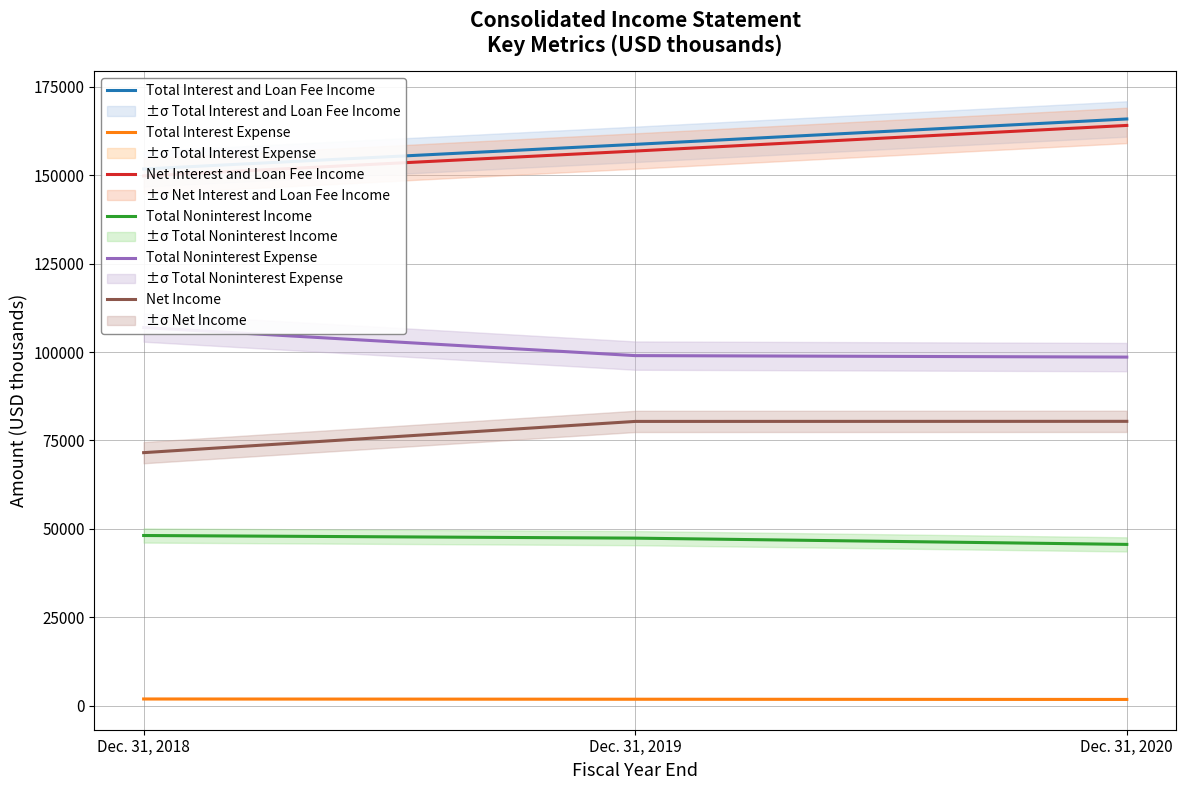

Does the chart display data point markers on the line(s)?

No